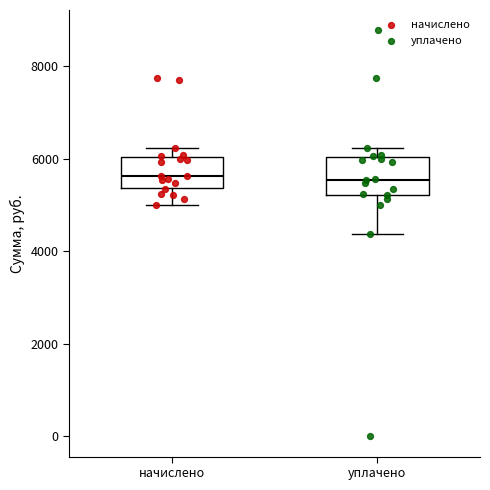

Where does the lower whisker of the box for начислено end on the y-axis? The values are not printed on the chart, so give them approximately, as read against the axis.

5000